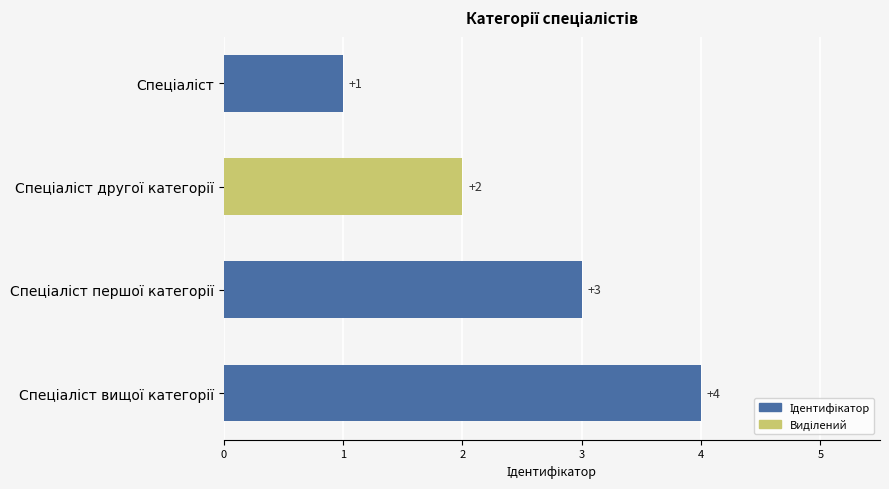

How many data points does each series have?

4